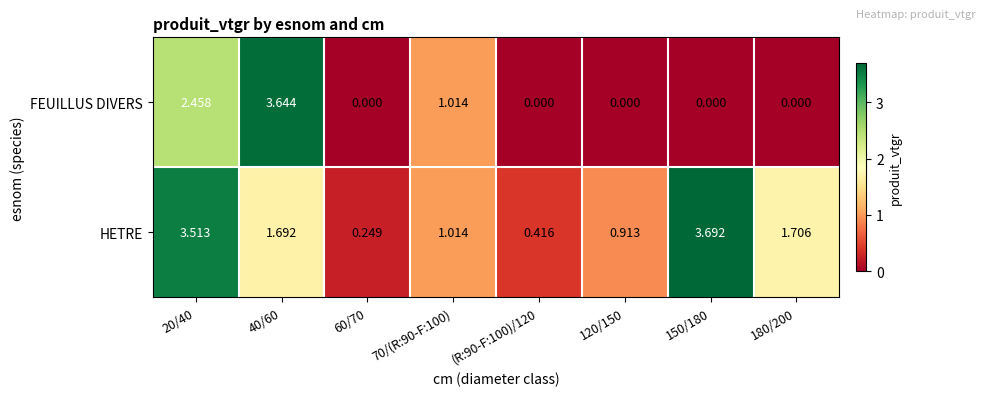

At how many categories does at least one series exceed 2?

3